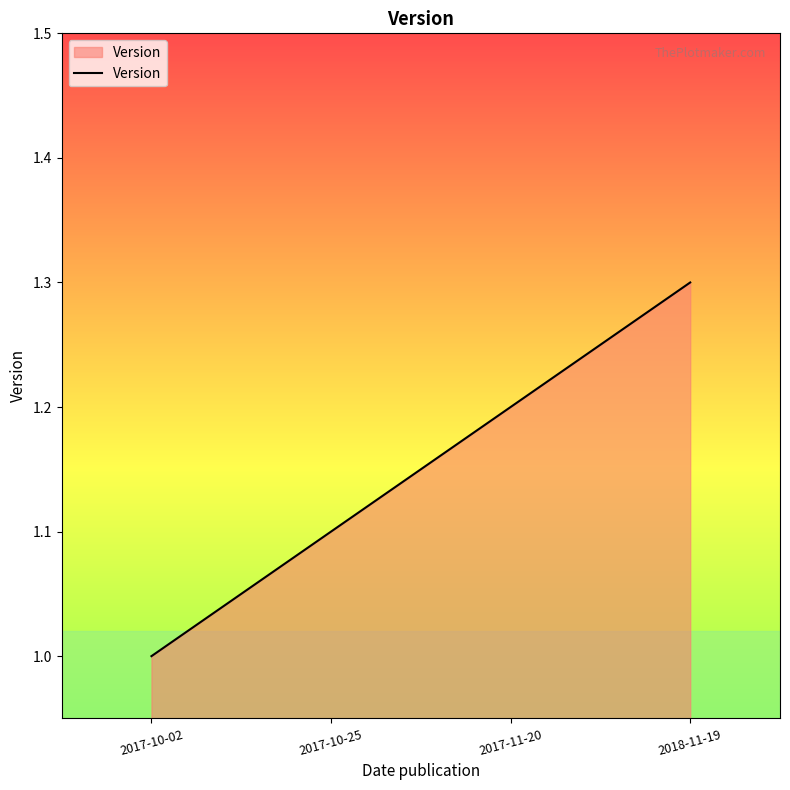

Reading left to right, list all the values displayed in this chart.

1.0	1.1	1.2	1.3